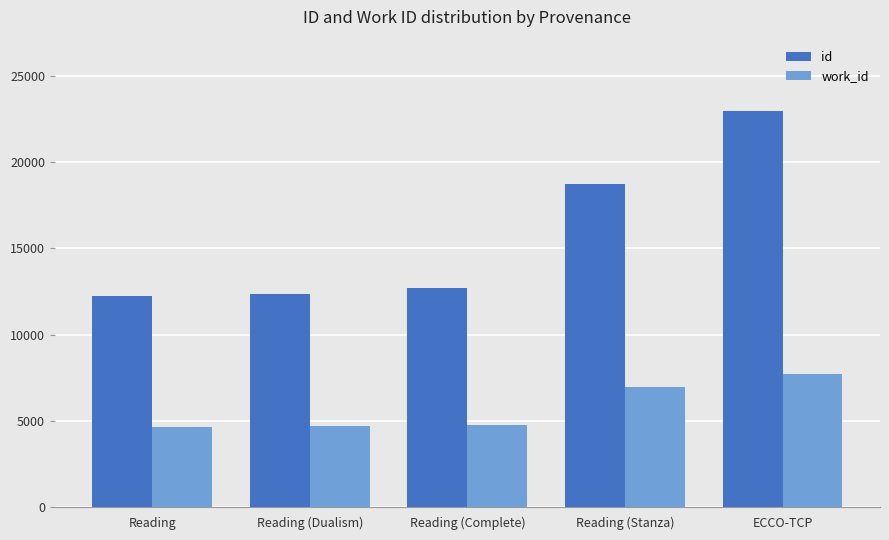

How many bars are there in total?

10